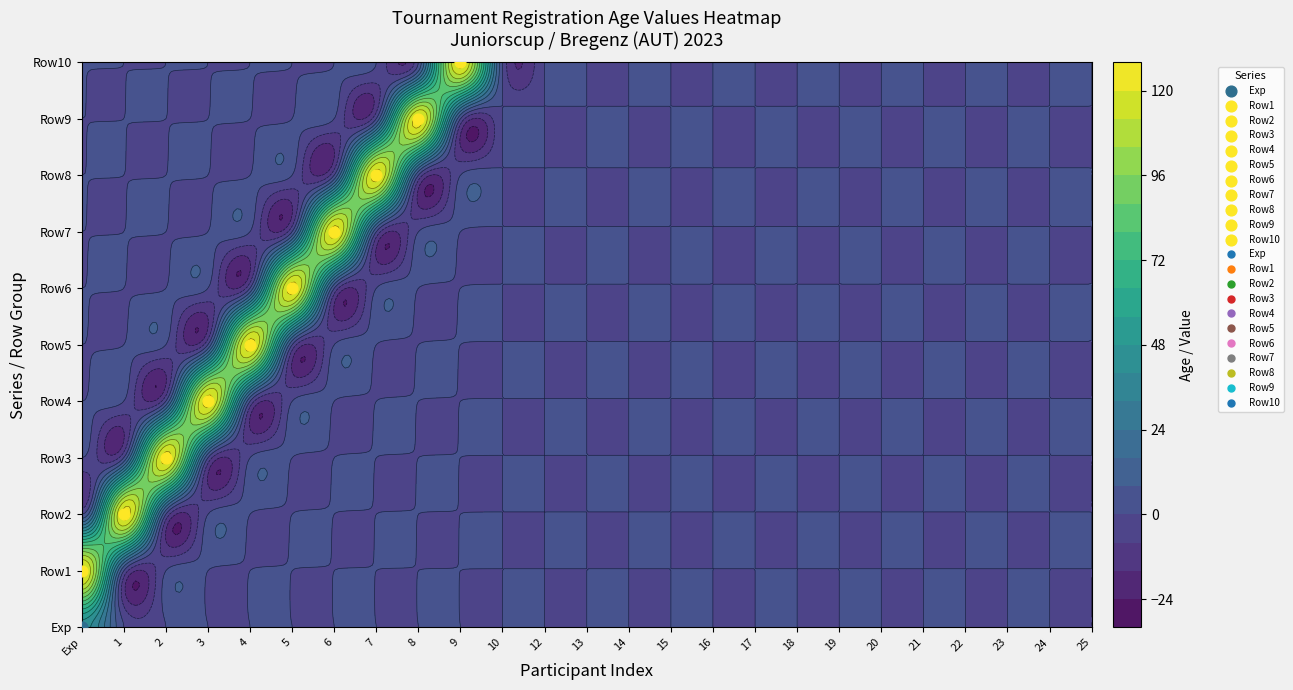

At 5, list the series in order from smallest to largest.

Exp, Row1, Row2, Row3, Row4, Row5, Row7, Row8, Row9, Row10, Row6